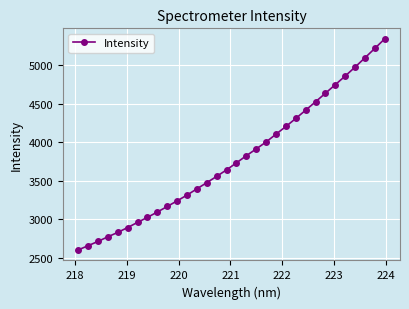

What is the maximum value shown in the chart?

5336.7